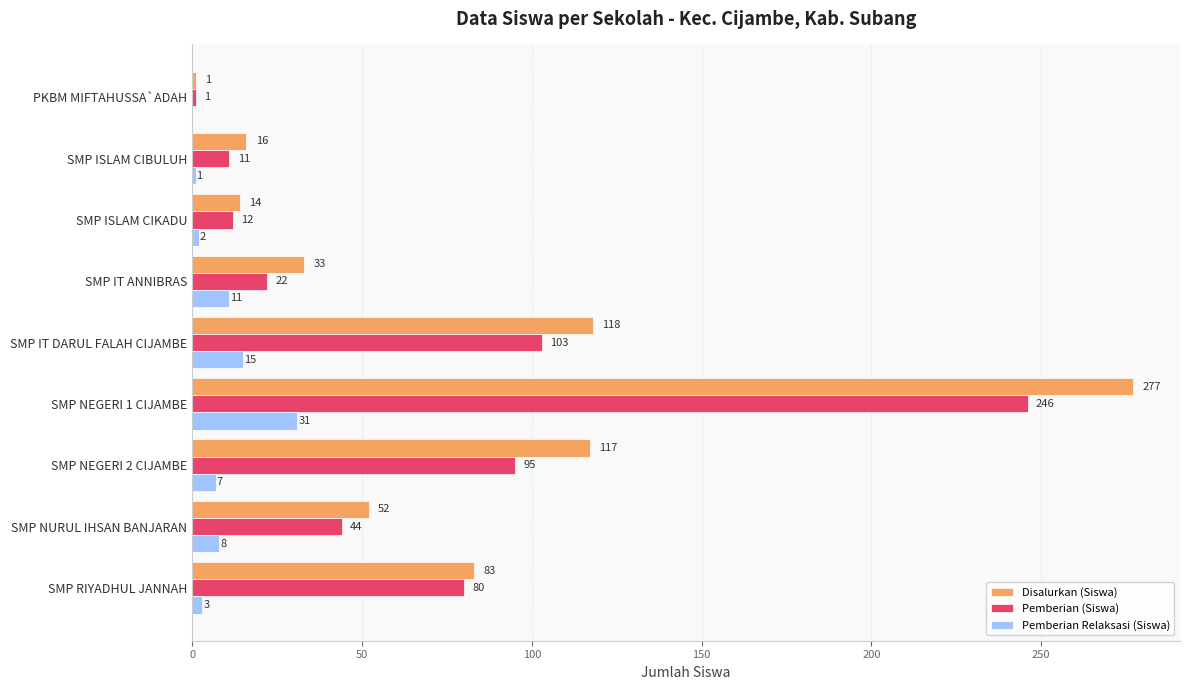

Is it true that Pemberian (Siswa) equals 45 at SMP NEGERI 2 CIJAMBE?

False